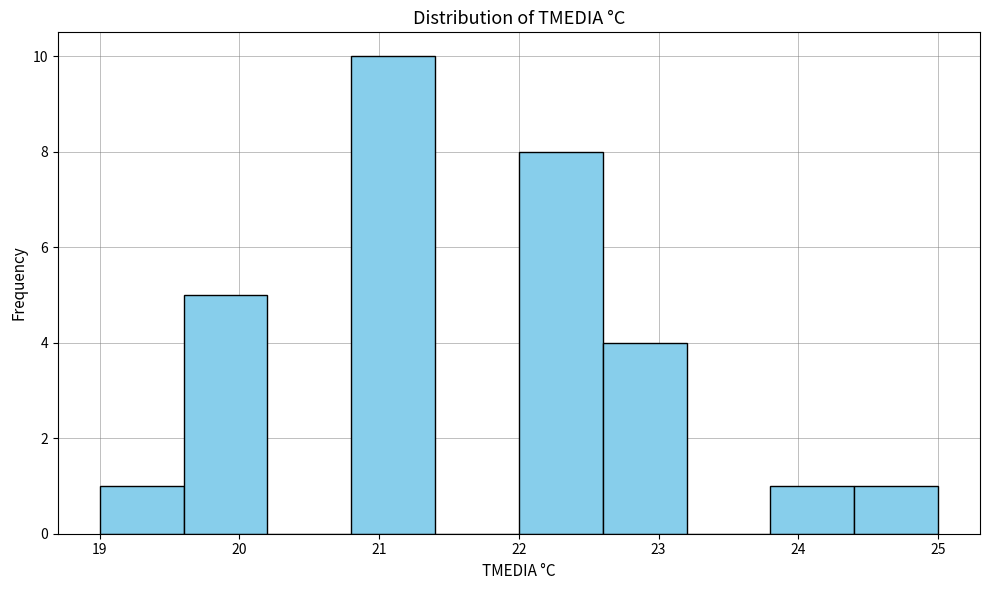

Reading left to right, transcribe this chart: for each bar, give the range it covers on the x-axis and its height. The values are not printed on the chart, so give them approximately, as read against the axis.

19.0 to 19.6: 1
19.6 to 20.2: 5
20.2 to 20.8: 0
20.8 to 21.4: 10
21.4 to 22.0: 0
22.0 to 22.6: 8
22.6 to 23.2: 4
23.2 to 23.8: 0
23.8 to 24.4: 1
24.4 to 25.0: 1